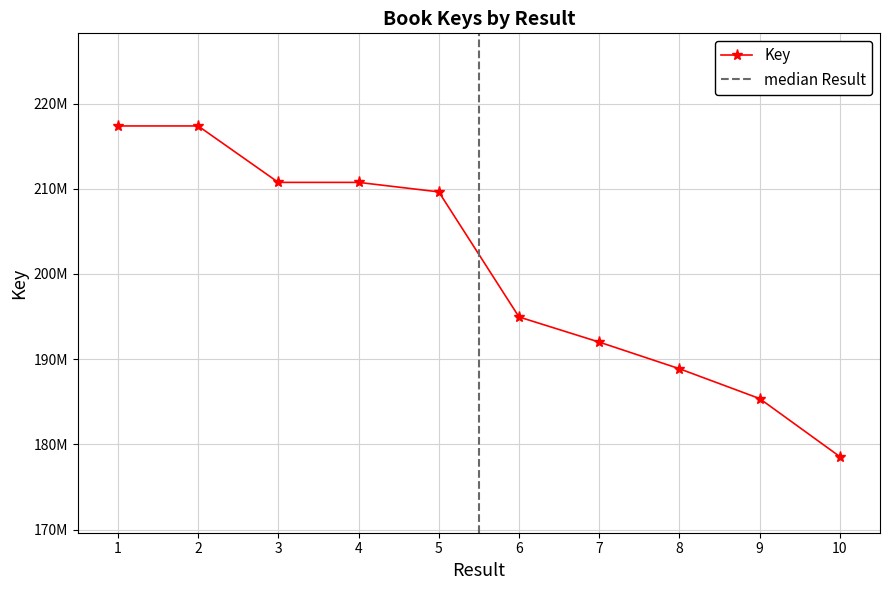

Which has a higher value, 6 or 10?

6